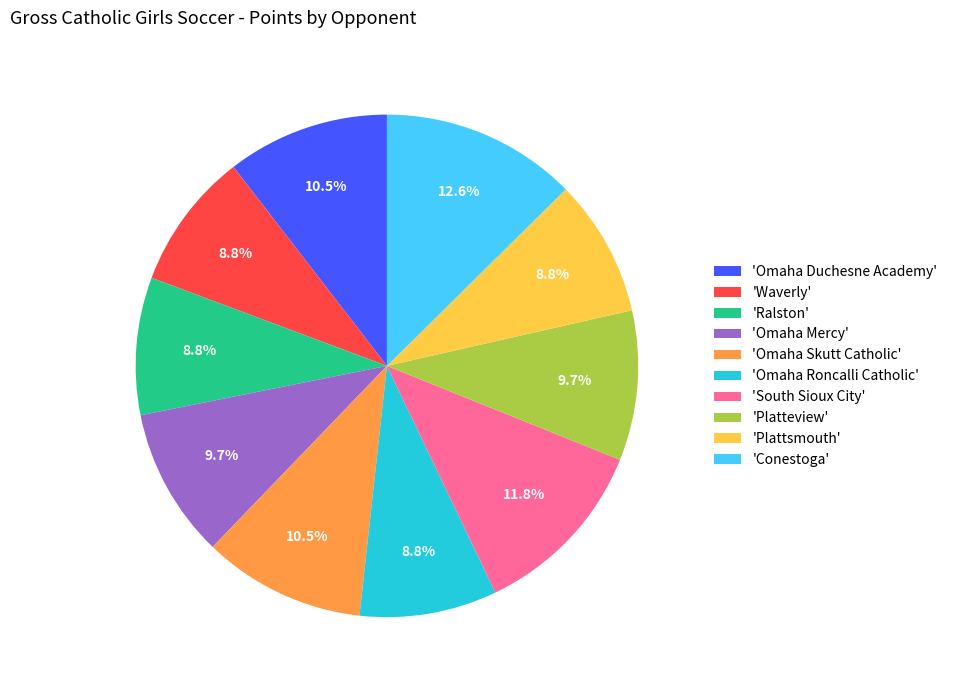

How much of the chart is everything except 'Plattsmouth'?

91.2%